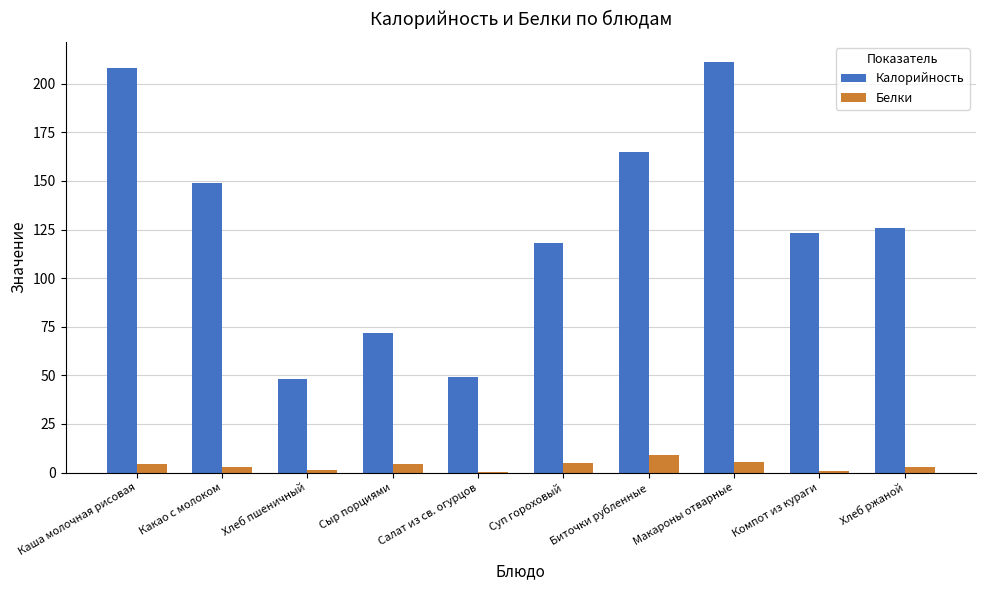

What is the greatest value displayed?

211.0